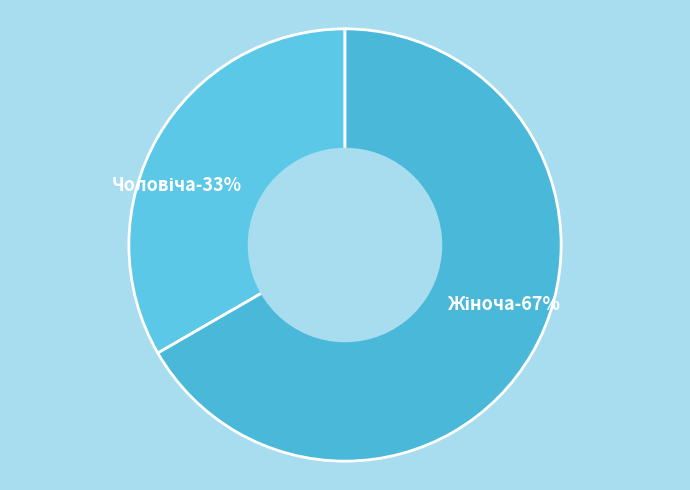

What is the ratio of the value at Жіноча to the value at Чоловіча?

2.0